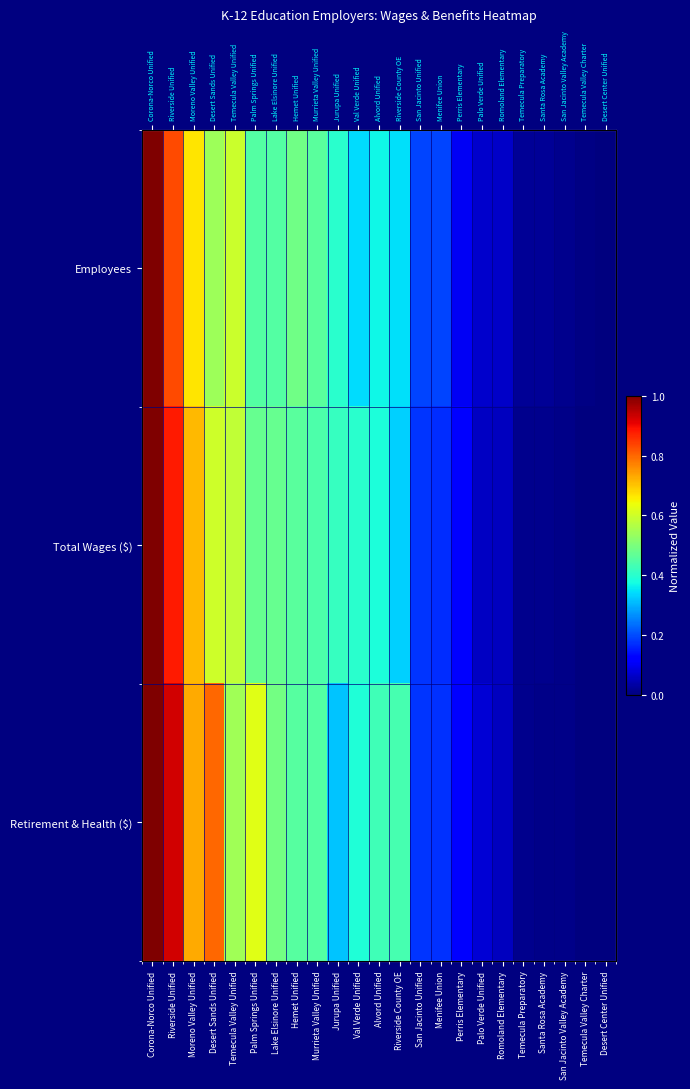

What is the difference between the maximum and minimum values in the Employees series?

1.0